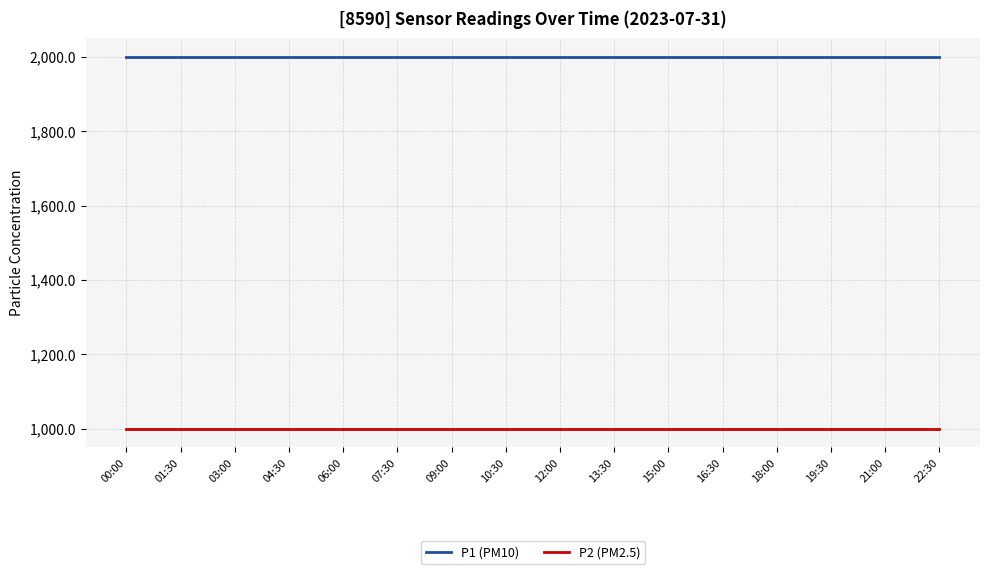

What is the maximum value shown in the chart?

1999.9